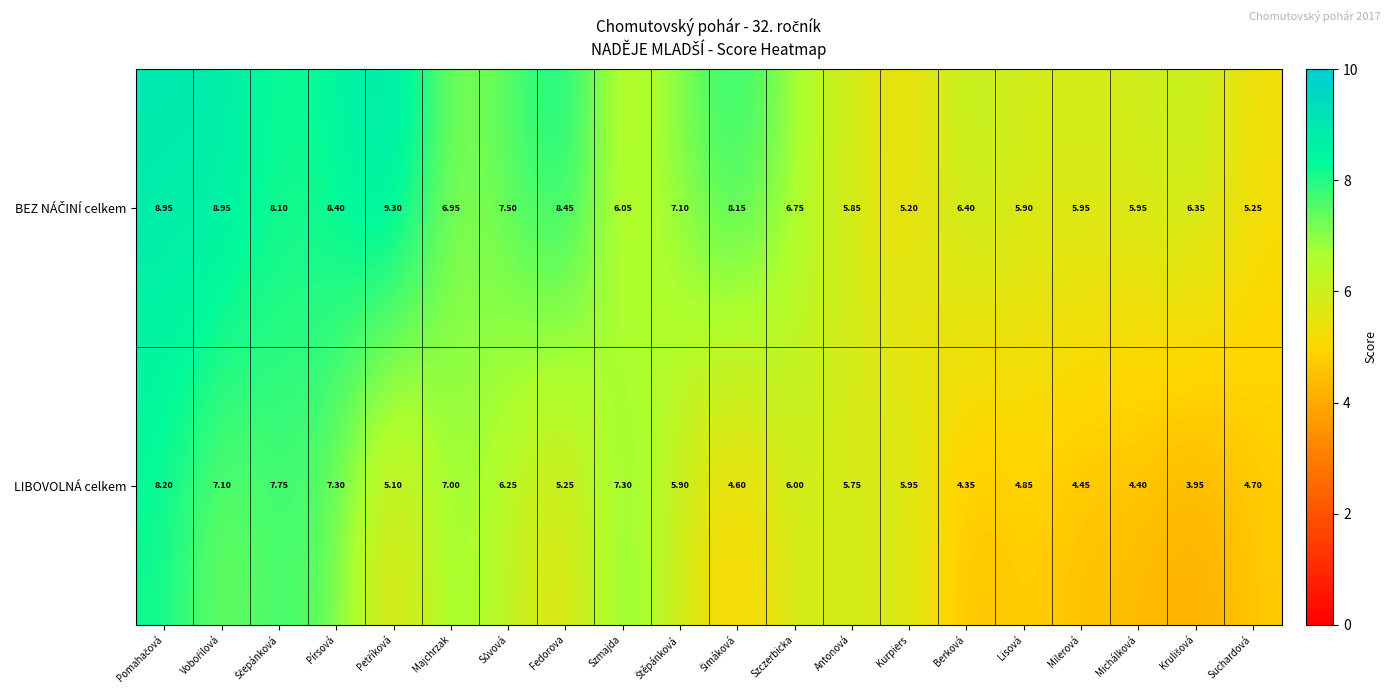

At which label is LIBOVOLNÁ celkem closest to 6?

Szczerbicka